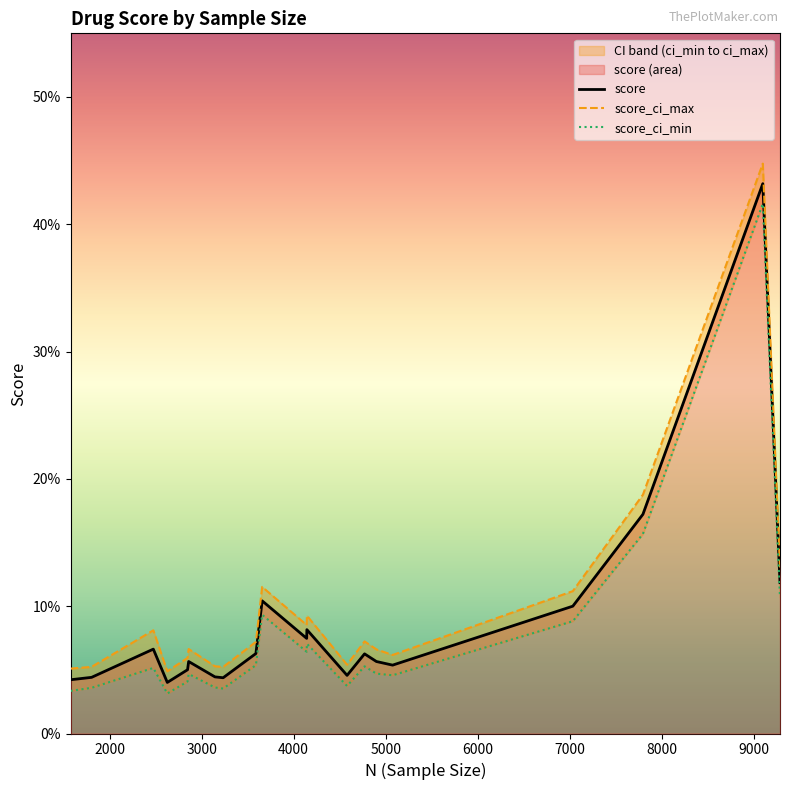

What position from the left is 8000?

8